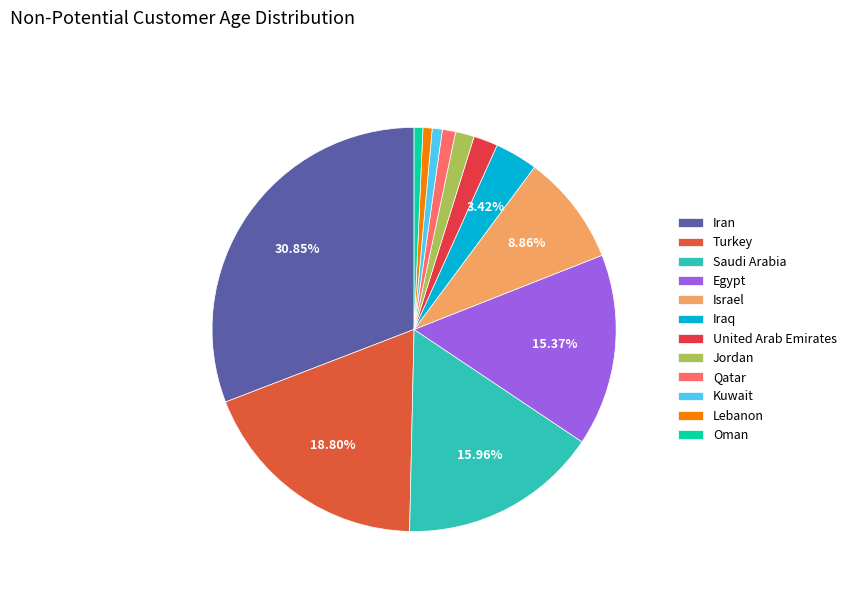

The Qatar slice represents 10% of the pie. True or false?

False